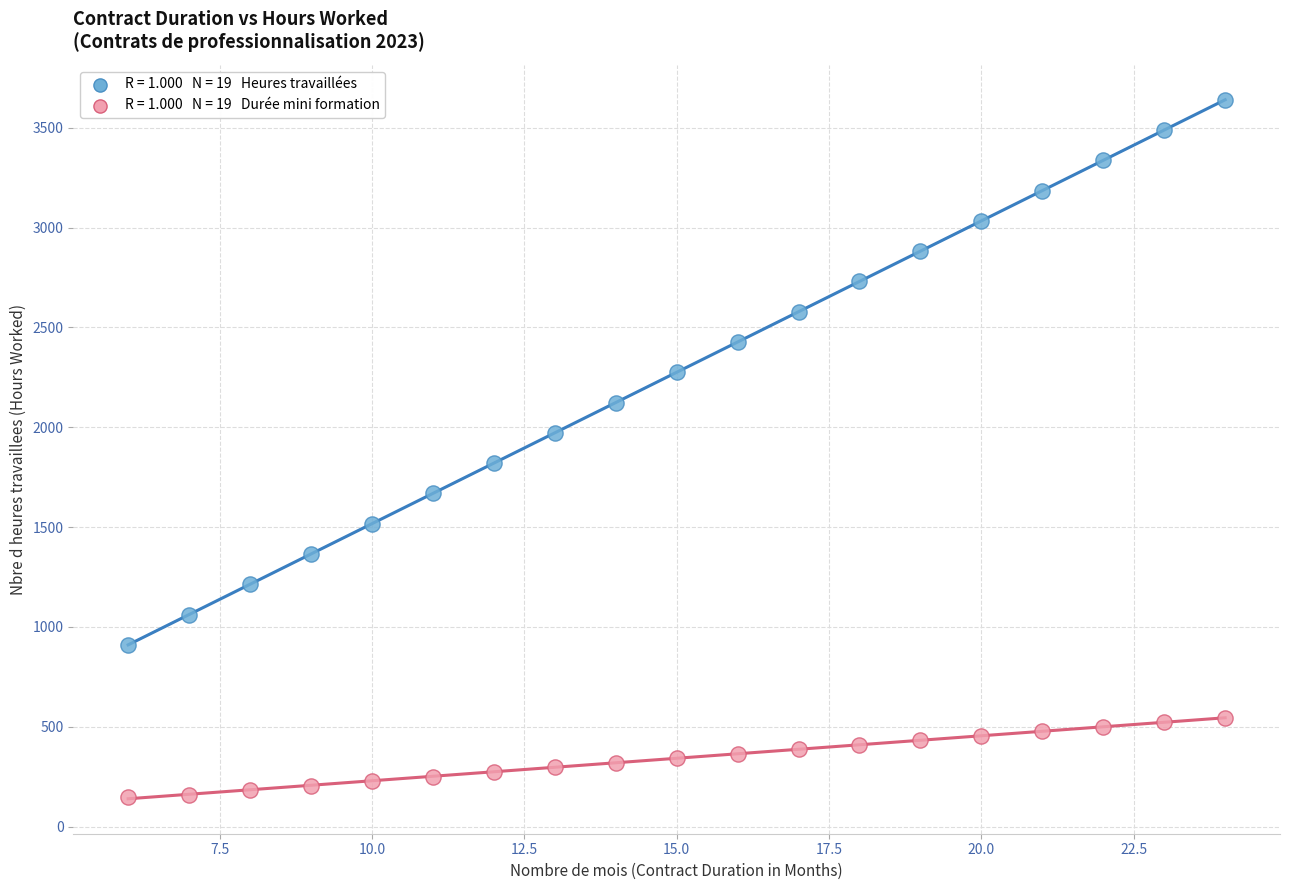

Across all data points, what is the range of X values (max minus min)?

18.0